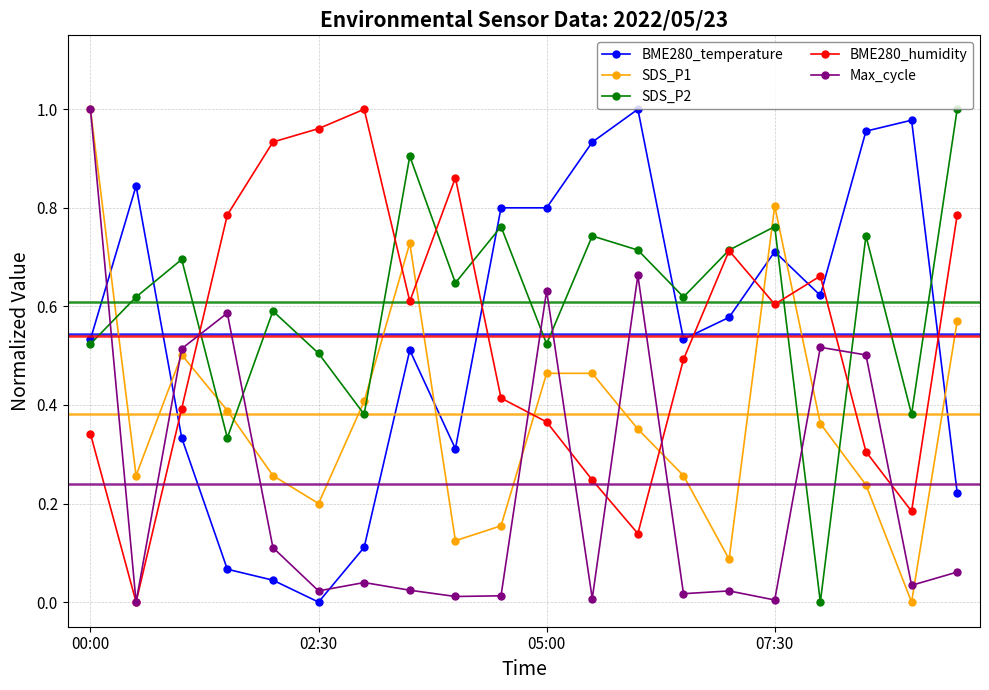

How many intersections are there between Max_cycle and BME280_temperature?

3